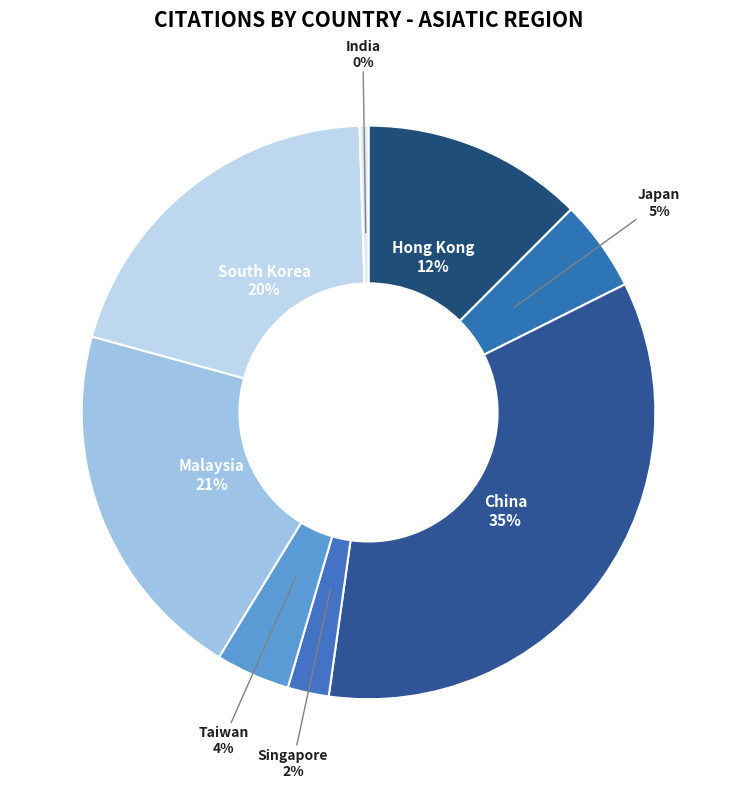

Which slice is the smallest?

India